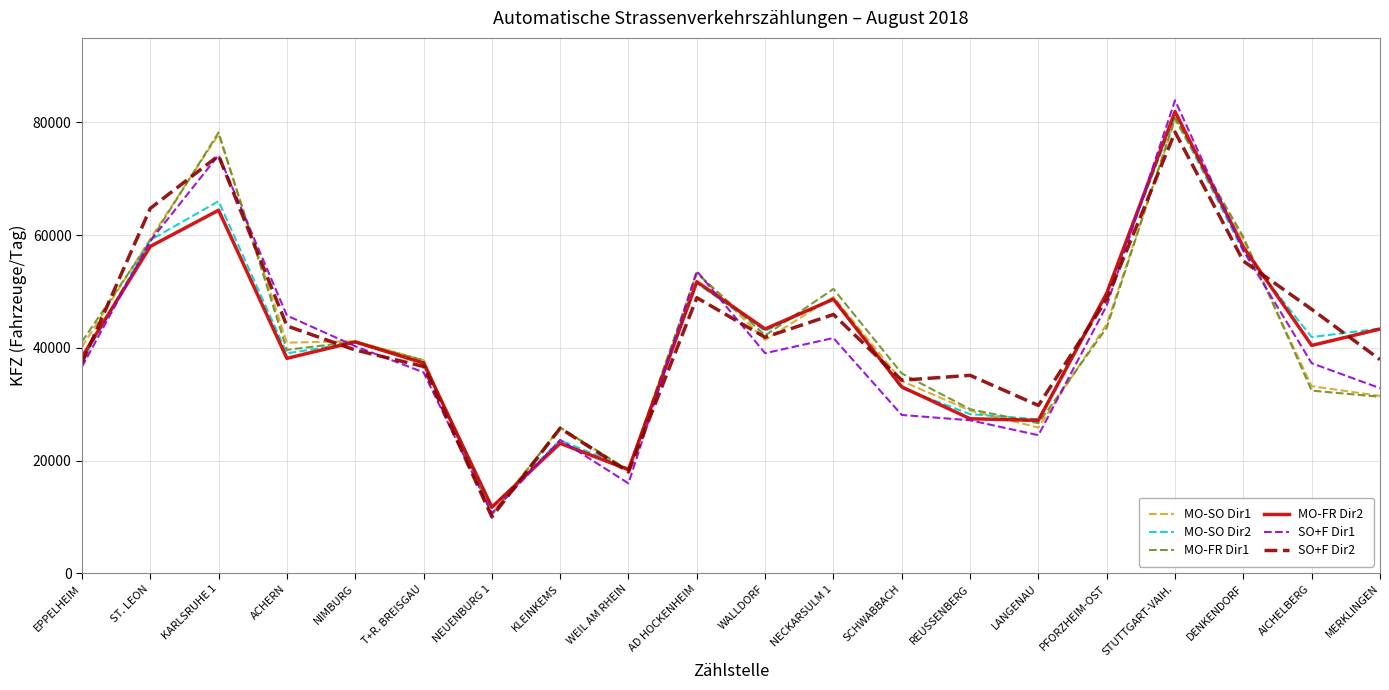

Where does the MO-FR Dir2 series first go above 41050?

ST. LEON